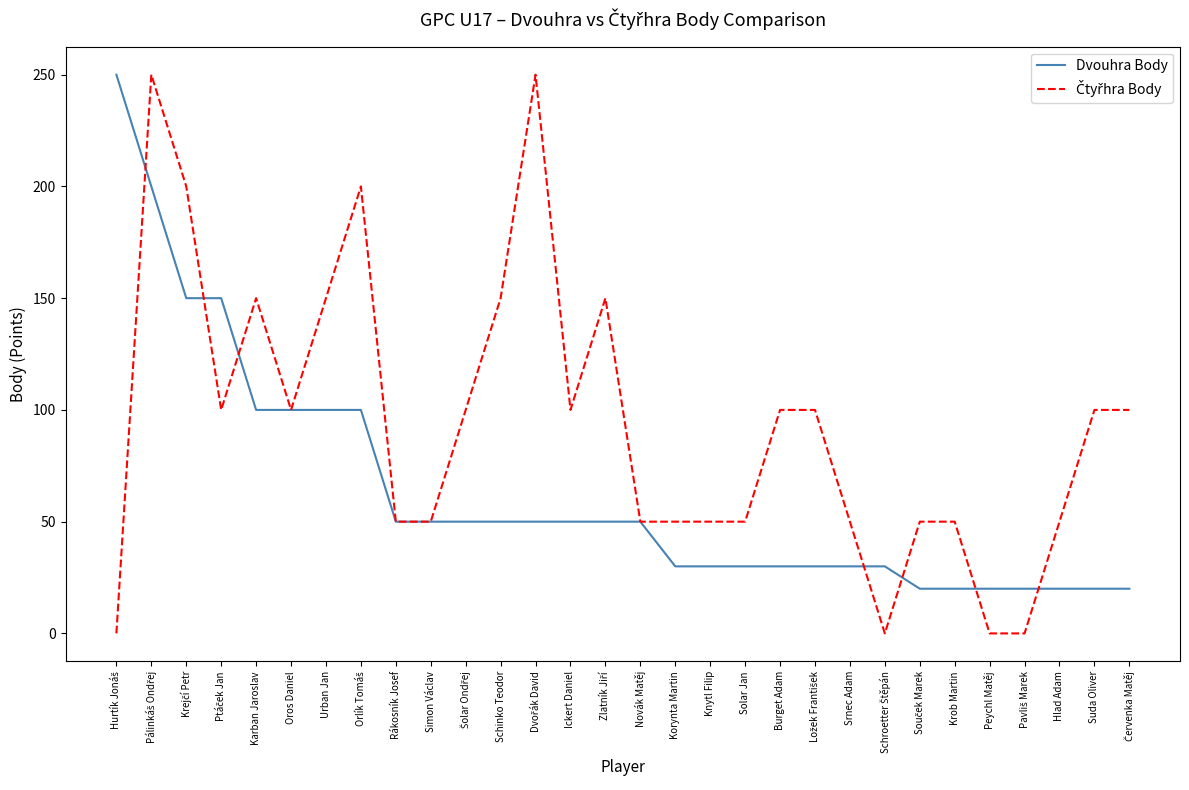

How many lines are shown in the chart?

2